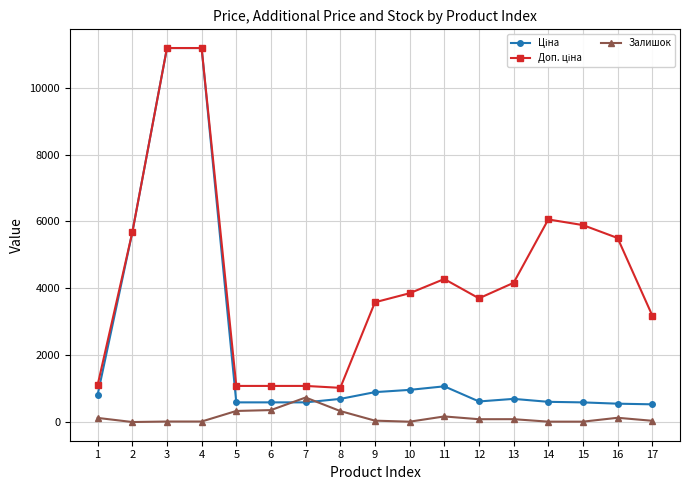

What is the greatest value displayed?

11188.2